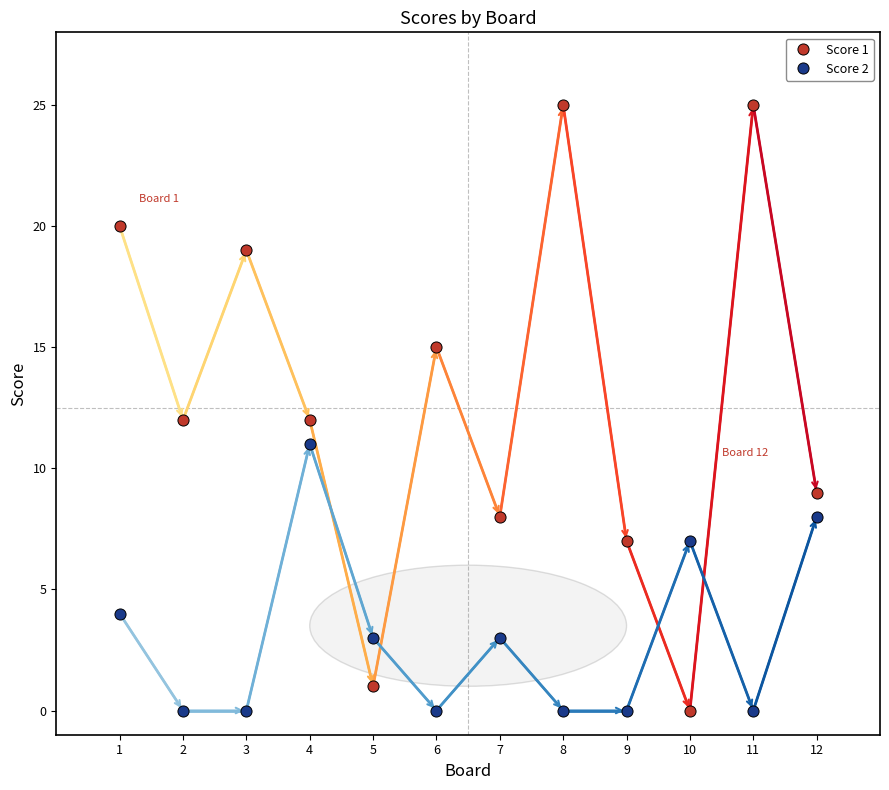

What is the difference between the Score 2 values at 3 and 1?

4